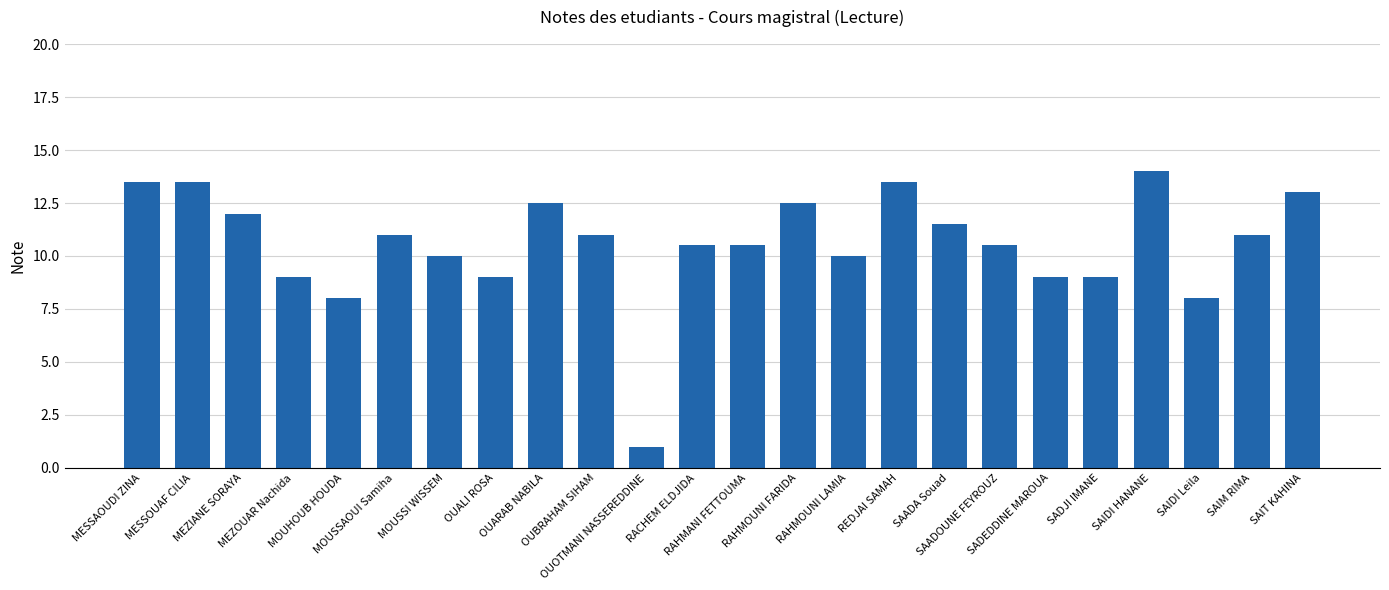

Where does the data first go above 11?

MESSAOUDI ZINA